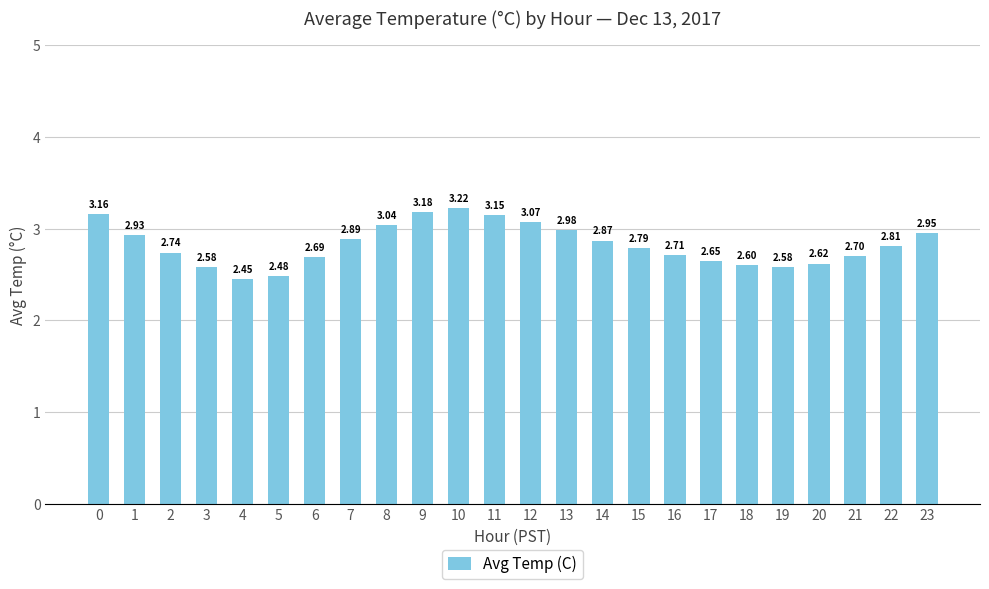

Which has a higher value, 14 or 16?

14